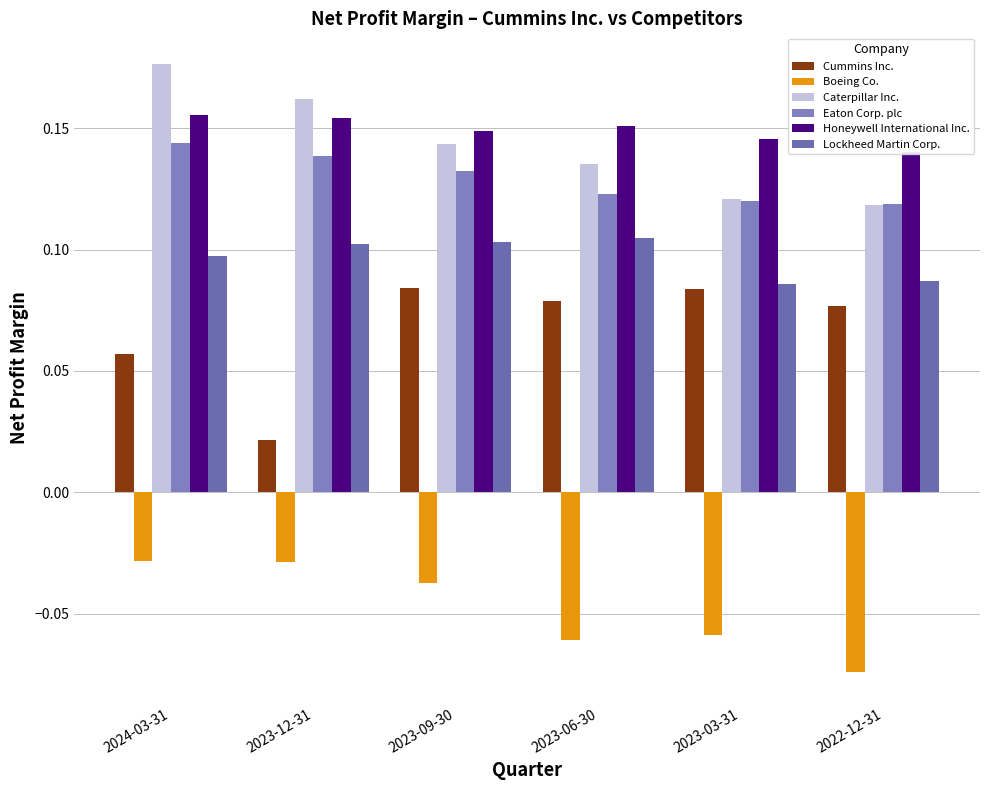

What is the value of the Caterpillar Inc. bar at the 1st from the left?

0.2